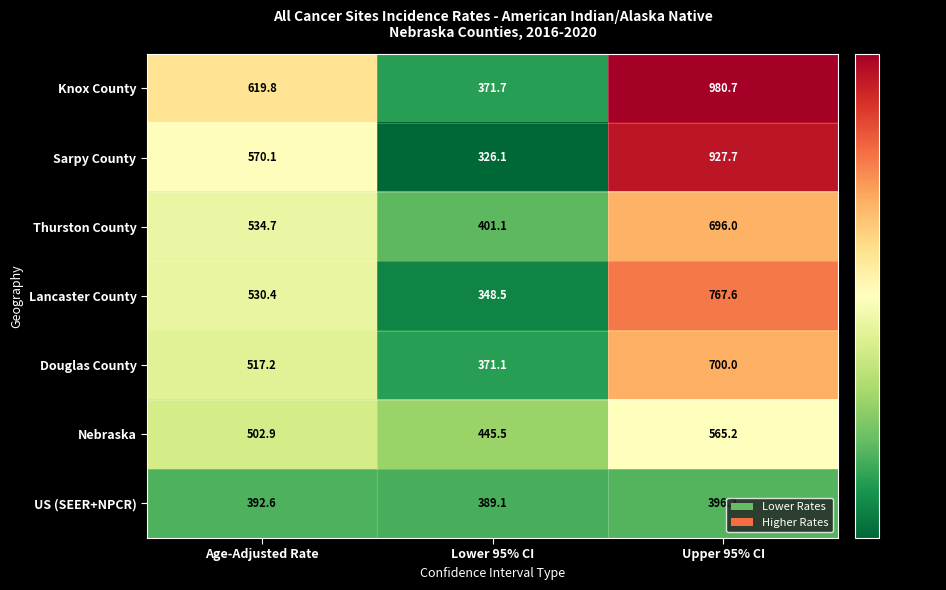

Reading left to right, list all the values displayed in this chart.

Knox County: 619.8	371.7	980.7
Sarpy County: 570.1	326.1	927.7
Thurston County: 534.7	401.1	696.0
Lancaster County: 530.4	348.5	767.6
Douglas County: 517.2	371.1	700.0
Nebraska: 502.9	445.5	565.2
US (SEER+NPCR): 392.6	389.1	396.2